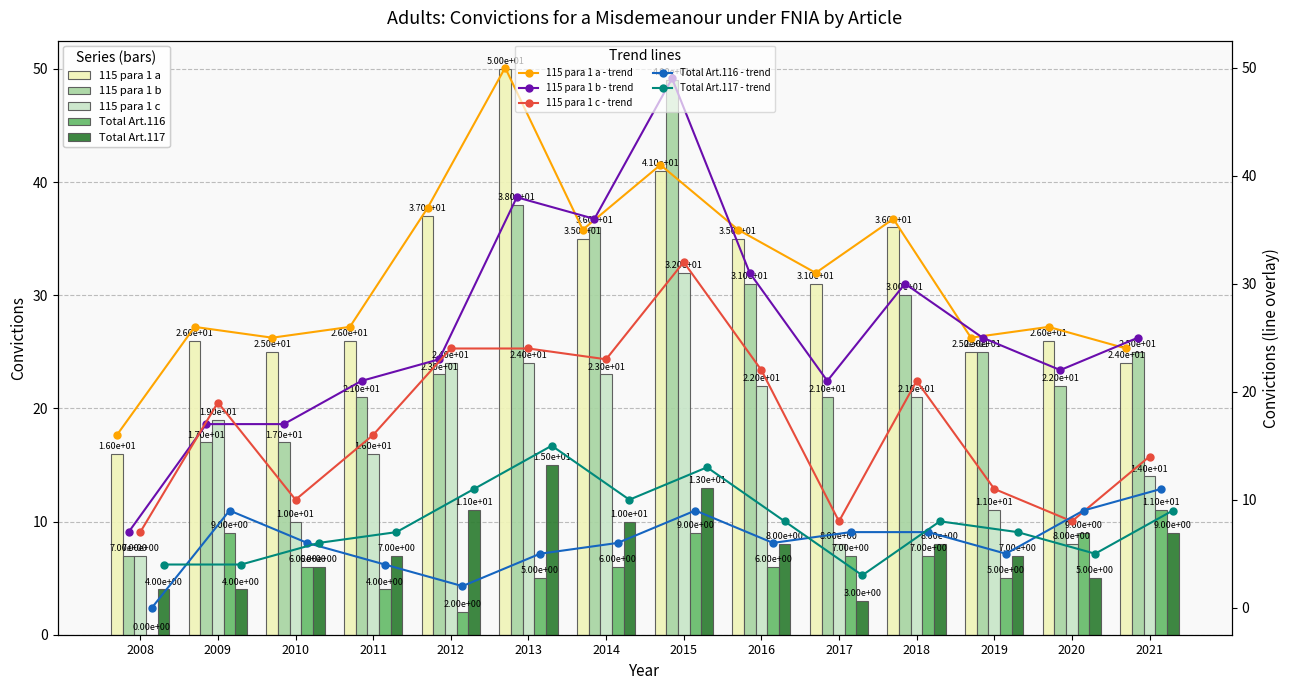

At which label does Total Art.117 first exceed 8?

2012